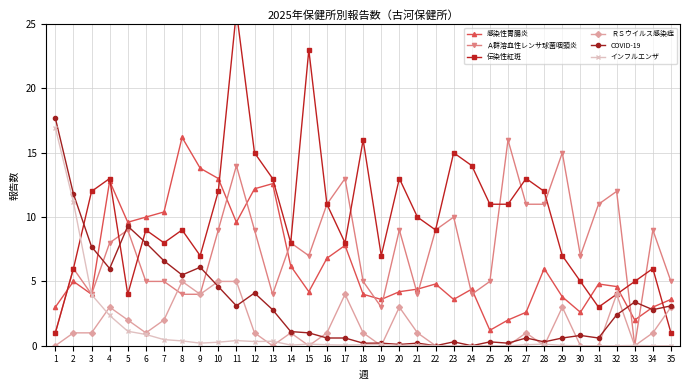

True or false: 感染性胃腸炎 and ＲＳウイルス感染症 intersect in this chart.

False